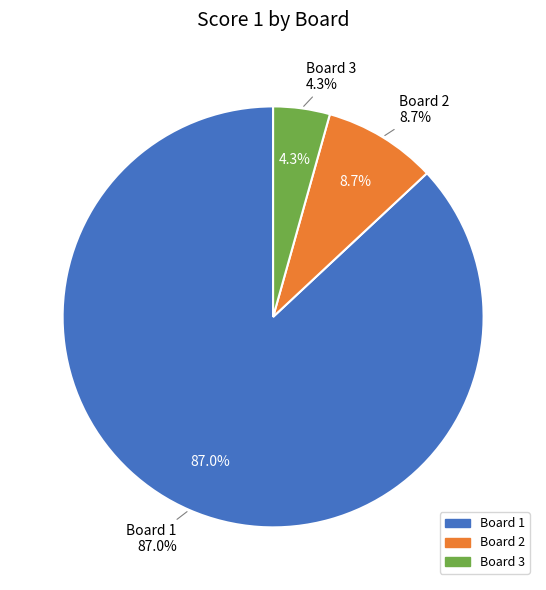

Count the number of slices in the pie.

3